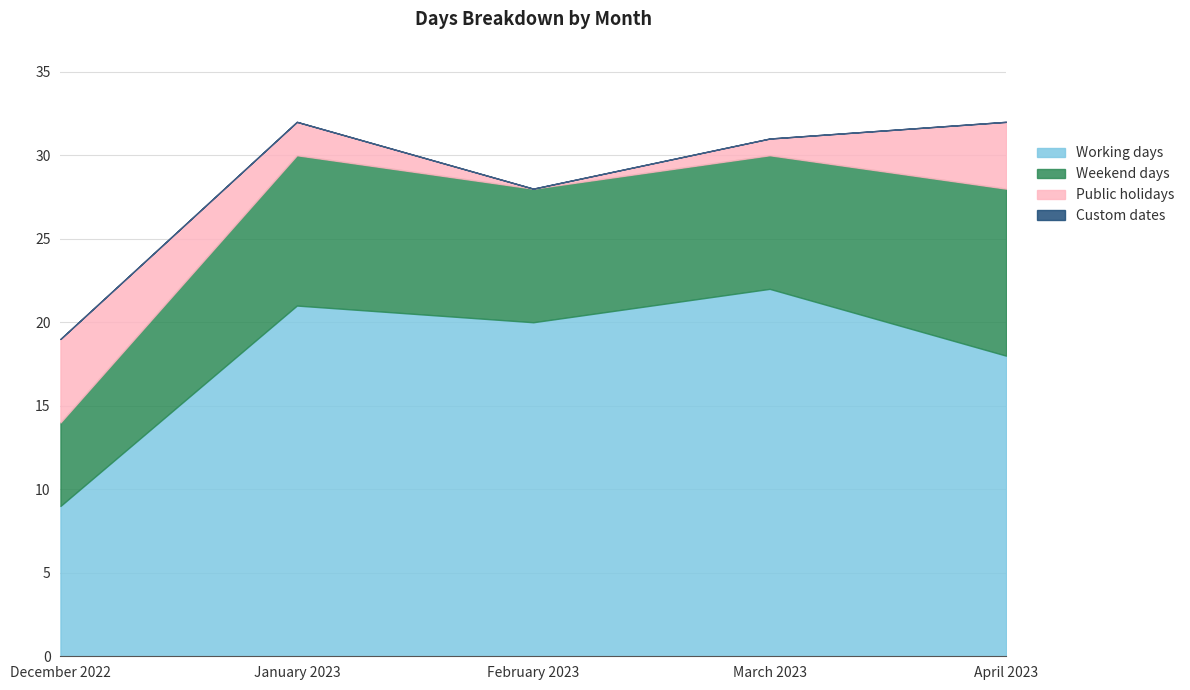

Which category has the highest value in the Custom dates series?

December 2022